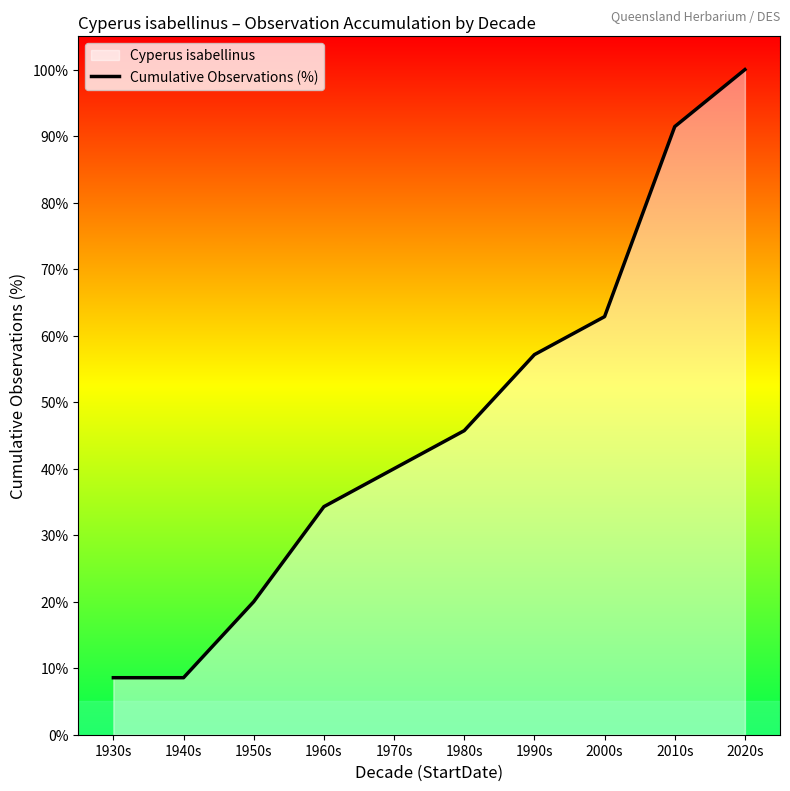

Reading left to right, transcribe all the data shown in this chart.

1930s=8.6	1940s=8.6	1950s=20.0	1960s=34.3	1970s=40.0	1980s=45.7	1990s=57.1	2000s=62.9	2010s=91.4	2020s=100.0